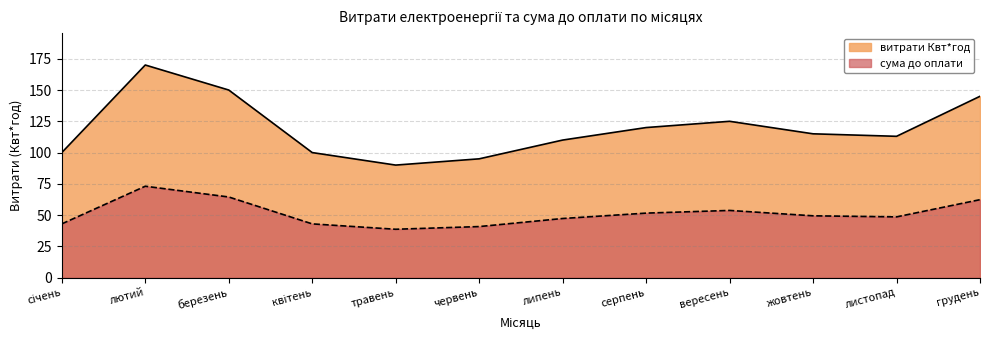

What is the difference between the highest and lowest values at липень?

62.7